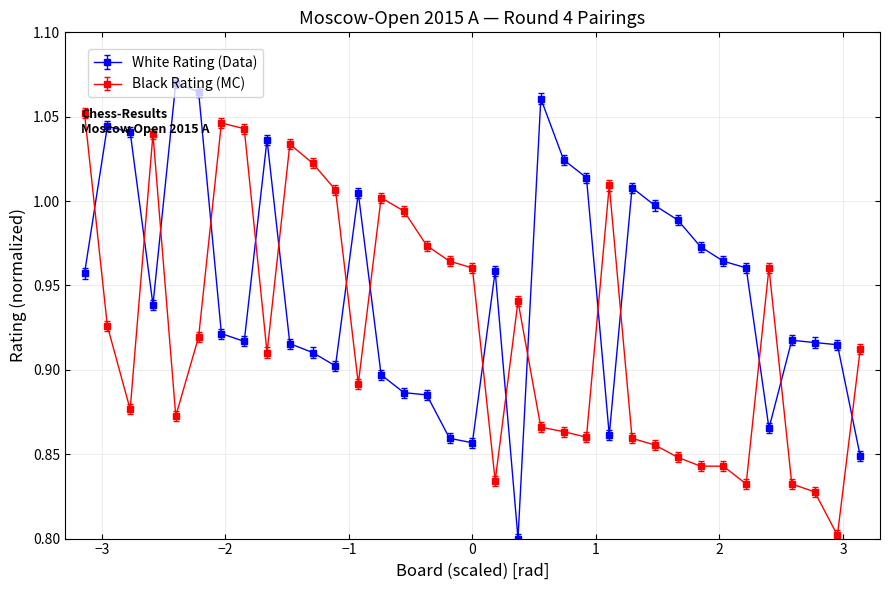

At how many categories does at least one series exceed 0?

35